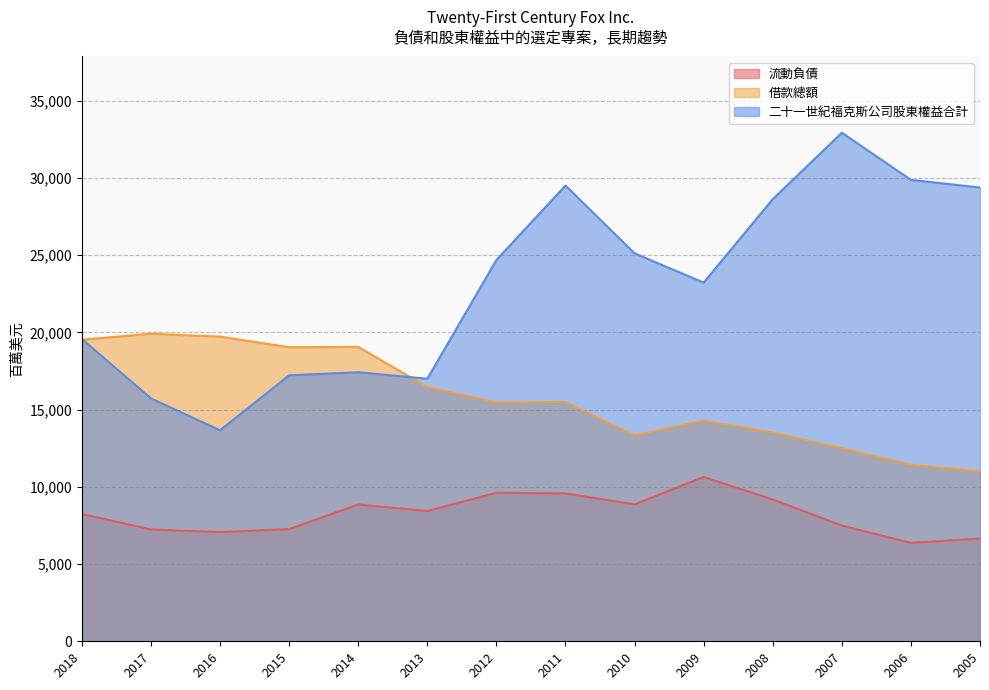

The 二十一世紀福克斯公司股東權益合計 series shows 53648 at 2006. True or false?

False